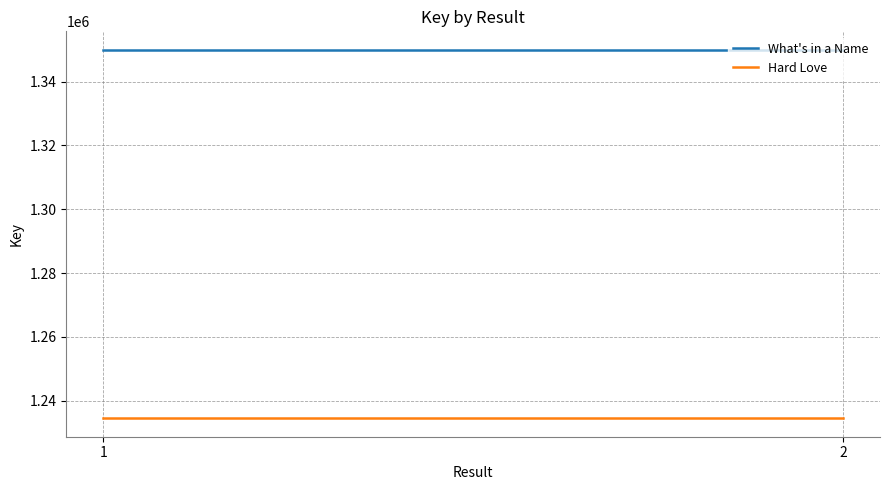

What is the total value across all series at 2?

2584465